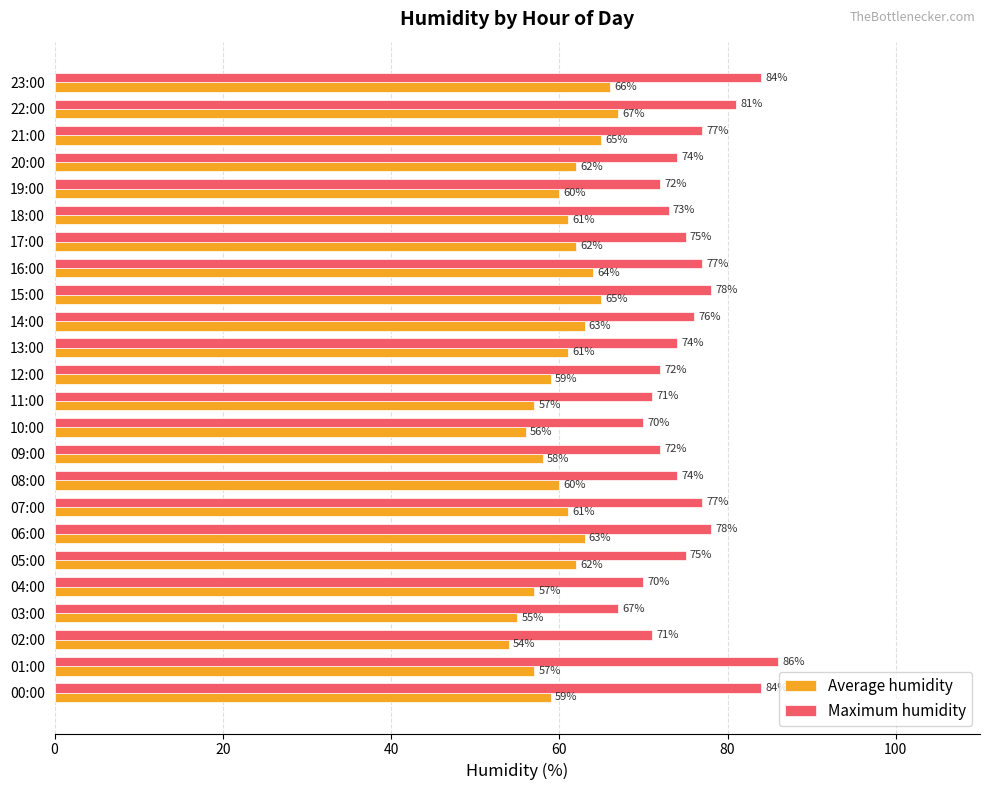

Rank the series by their maximum value, from highest to lowest.

Maximum humidity, Average humidity